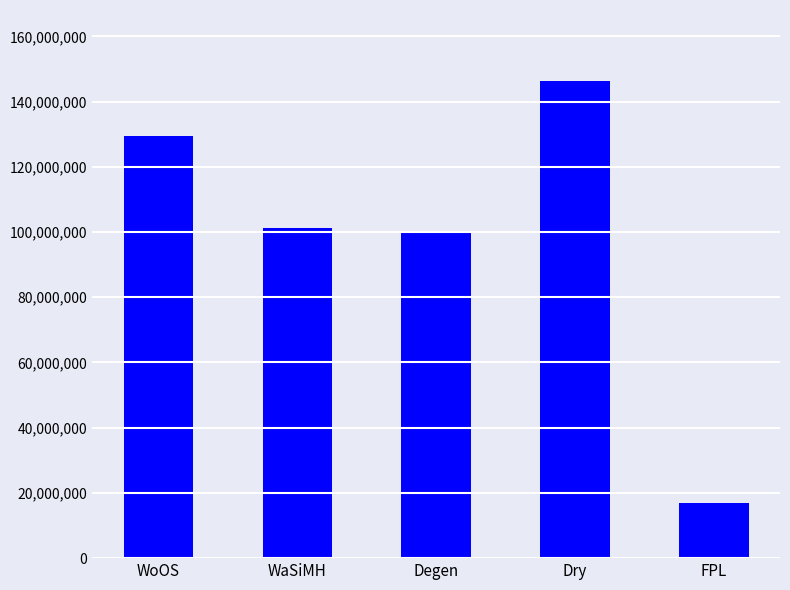

How many categories are shown in the chart?

5